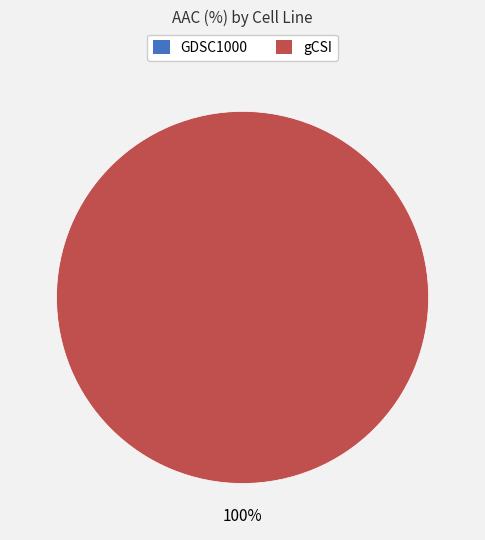

What percentage do GDSC1000 and gCSI together represent?

100.0%